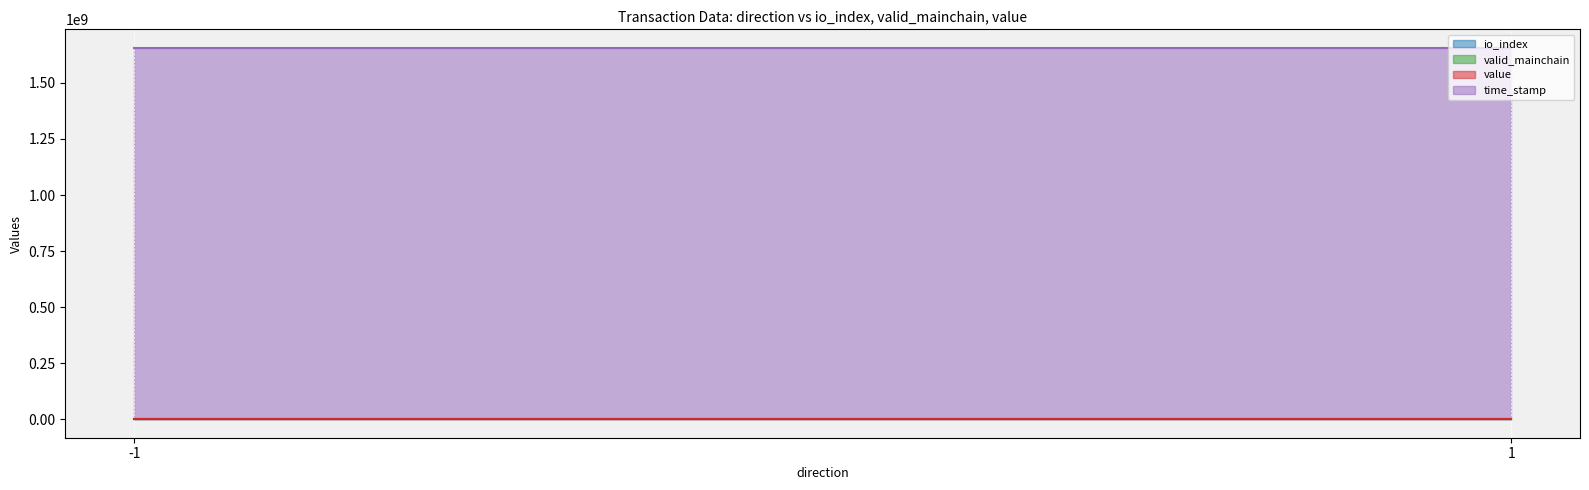

Where is io_index nearest to the value 0?

-1